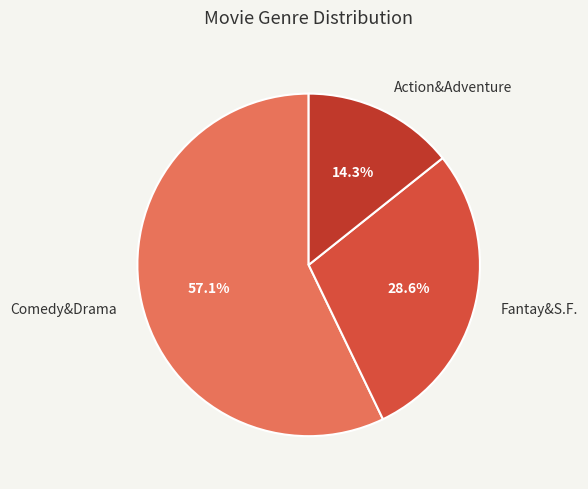

Rank the categories by value from lowest to highest.

Action&Adventure, Fantay&S.F., Comedy&Drama